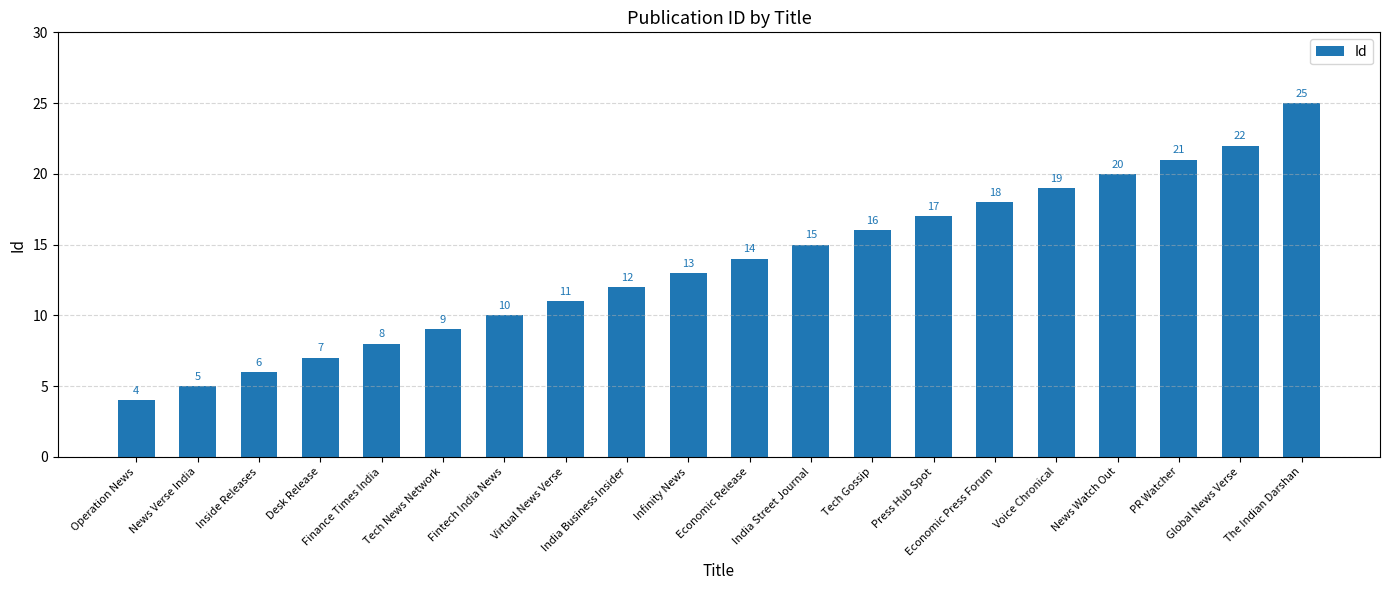

Reading left to right, transcribe all the data shown in this chart.

Operation News=4	News Verse India=5	Inside Releases=6	Desk Release=7	Finance Times India=8	Tech News Network=9	Fintech India News=10	Virtual News Verse=11	India Business Insider=12	Infinity News=13	Economic Release=14	India Street Journal=15	Tech Gossip=16	Press Hub Spot=17	Economic Press Forum=18	Voice Chronical=19	News Watch Out=20	PR Watcher=21	Global News Verse=22	The Indian Darshan=25